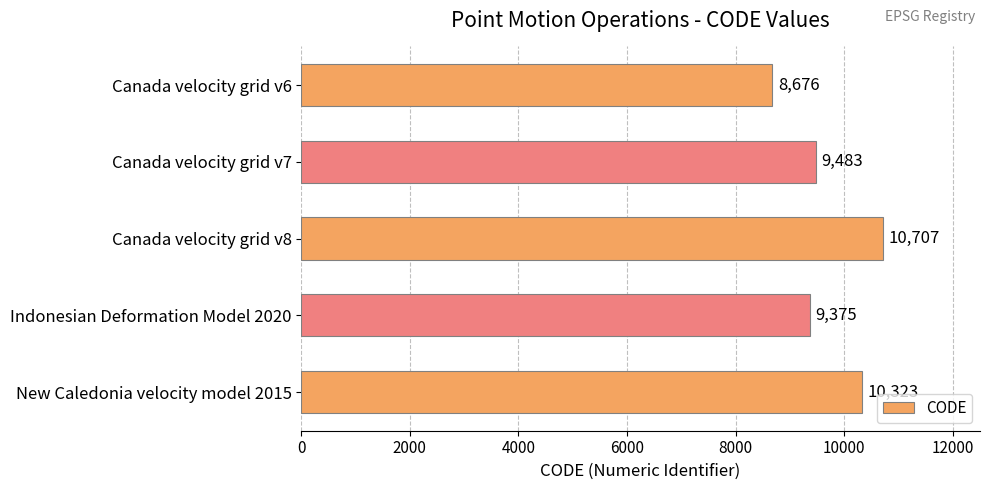

What is the greatest value displayed?

10707